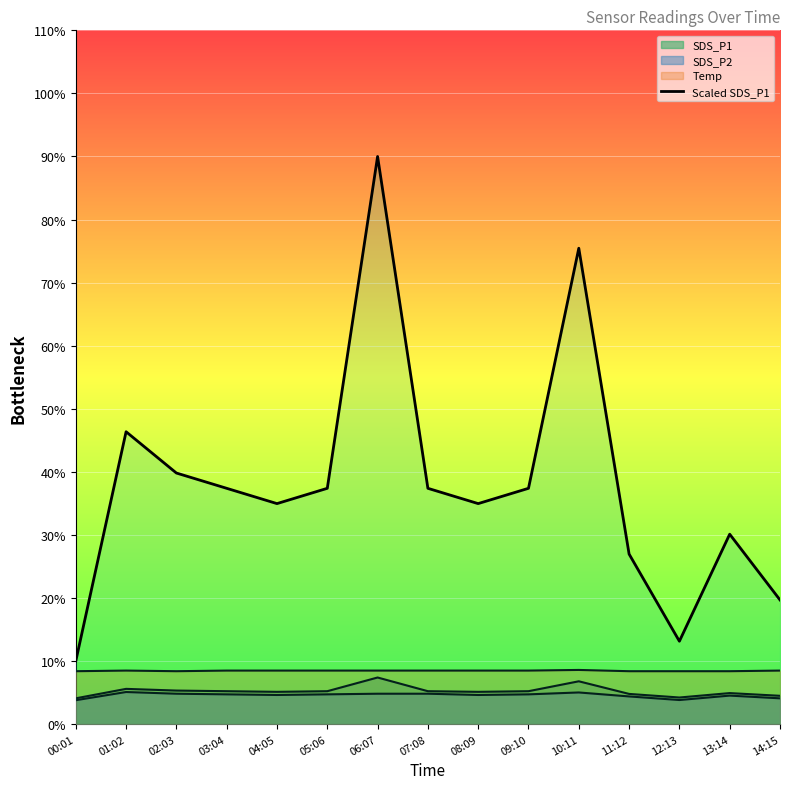

Count the number of values greater than 37.

8